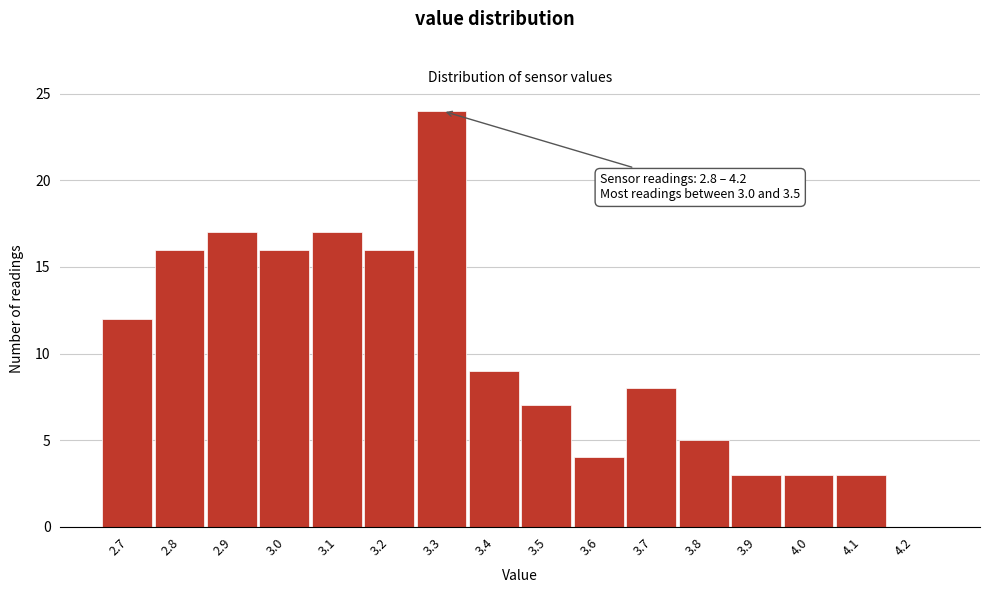

Reading left to right, what are all the values shown in this chart?

2.7=12	2.8=16	2.9=17	3.0=16	3.1=17	3.2=16	3.3=24	3.4=9	3.5=7	3.6=4	3.7=8	3.8=5	3.9=3	4.0=3	4.1=3	4.2=0